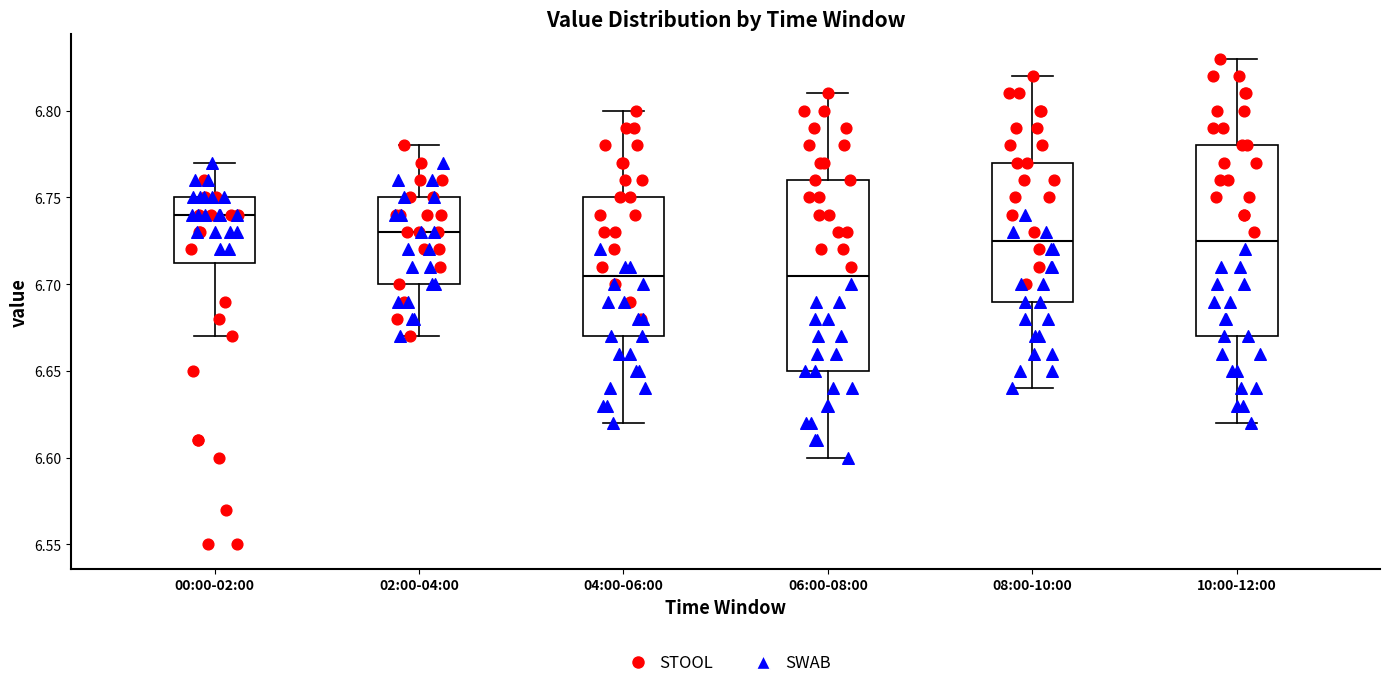

Where does the upper whisker of the box for 02:00-04:00 end on the y-axis? The values are not printed on the chart, so give them approximately, as read against the axis.

6.780